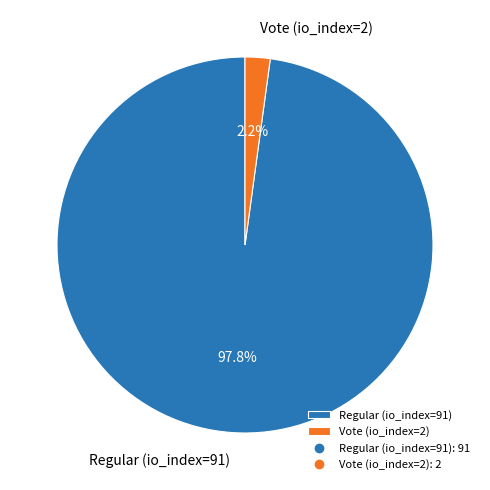

What is the majority slice?

Regular (io_index=91)